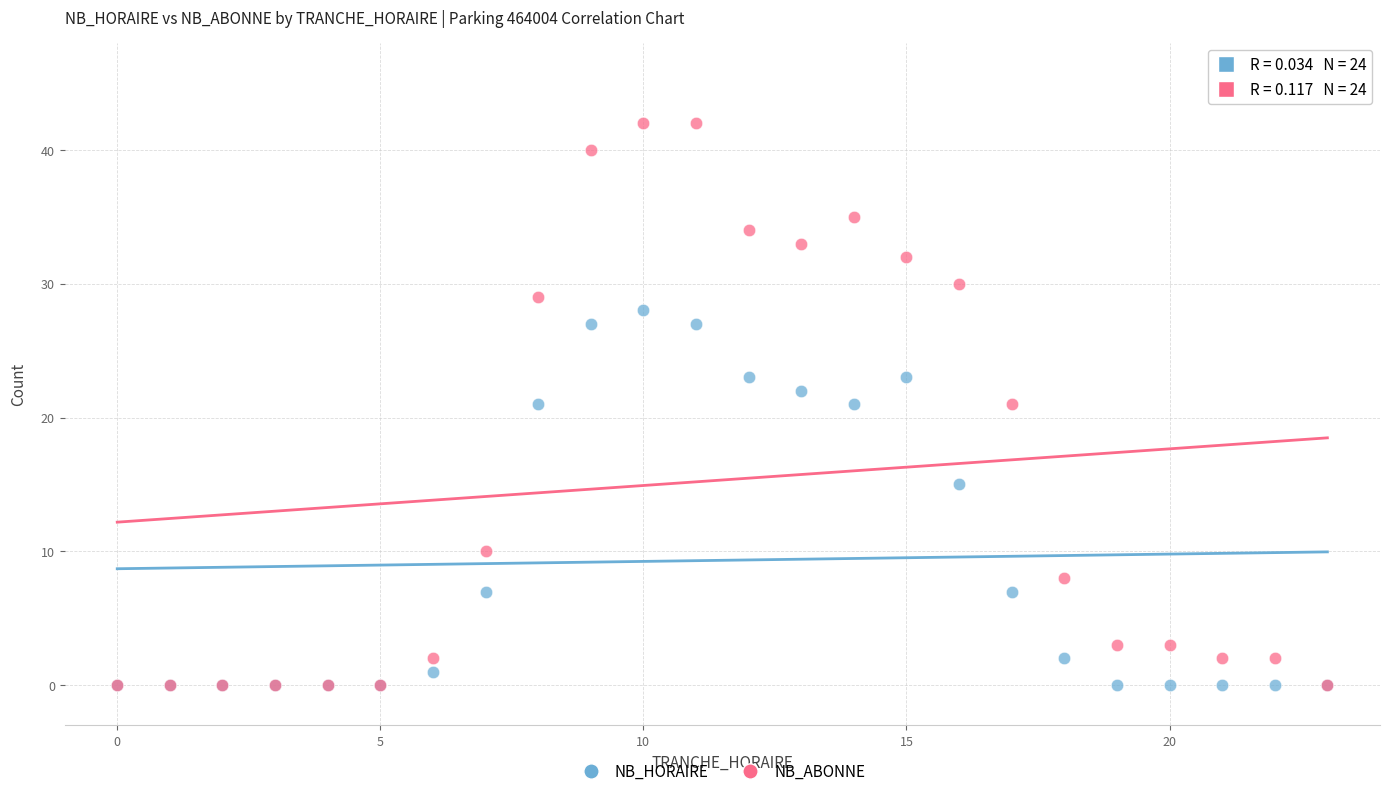

Which series contains the highest Y value?

NB_ABONNE